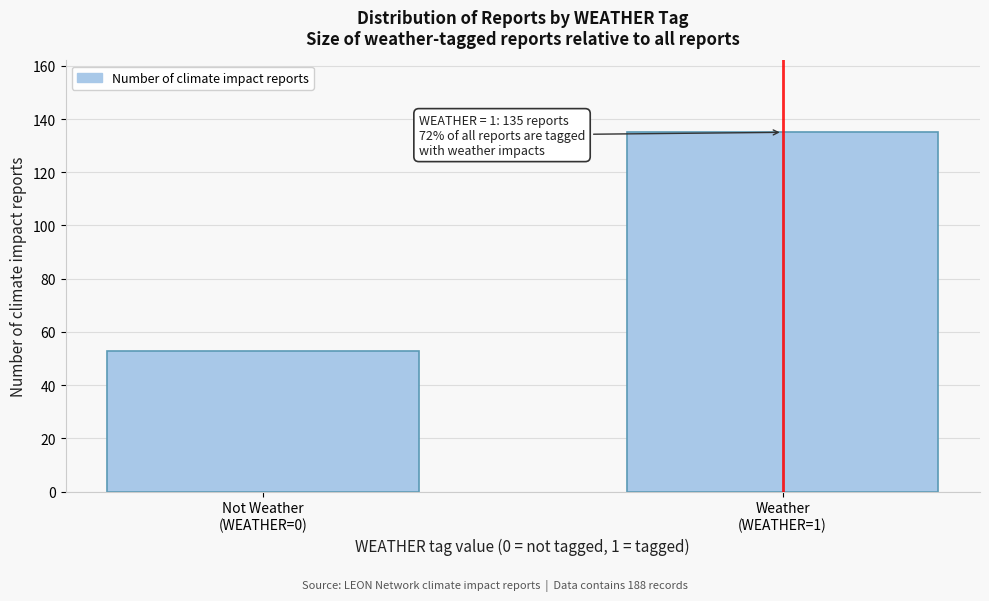

Reading left to right, what are all the values shown in this chart?

53	135